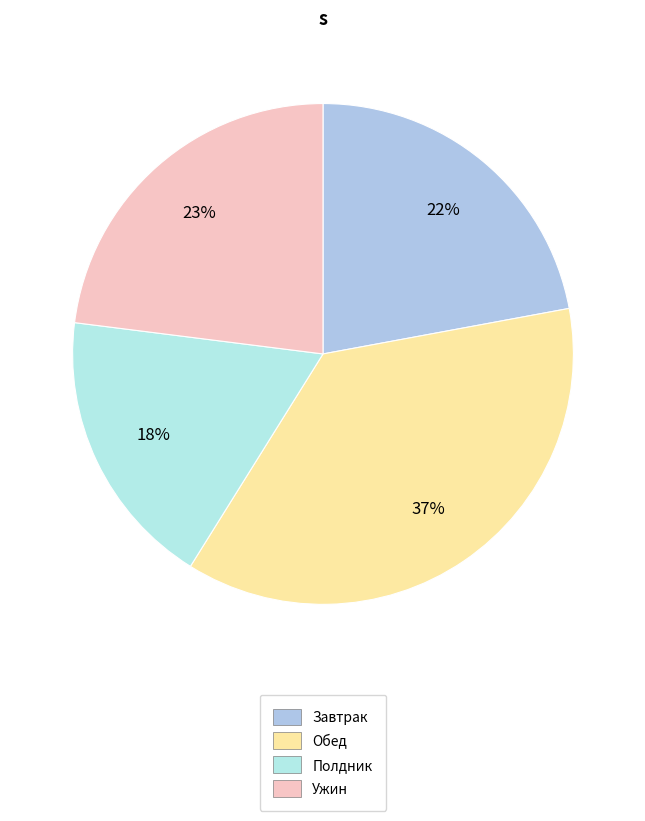

Does Завтрак account for over 50% of the chart?

No